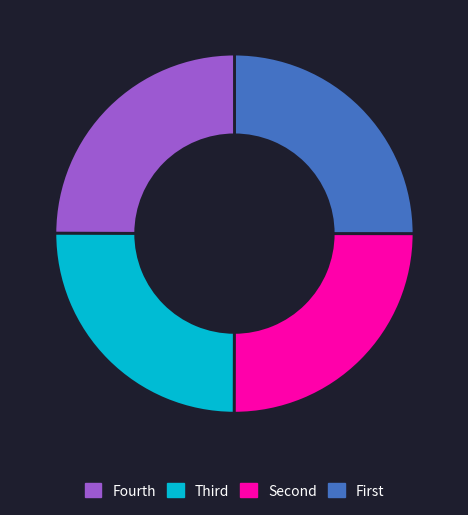

Is there any slice that represents more than half of the pie?

No